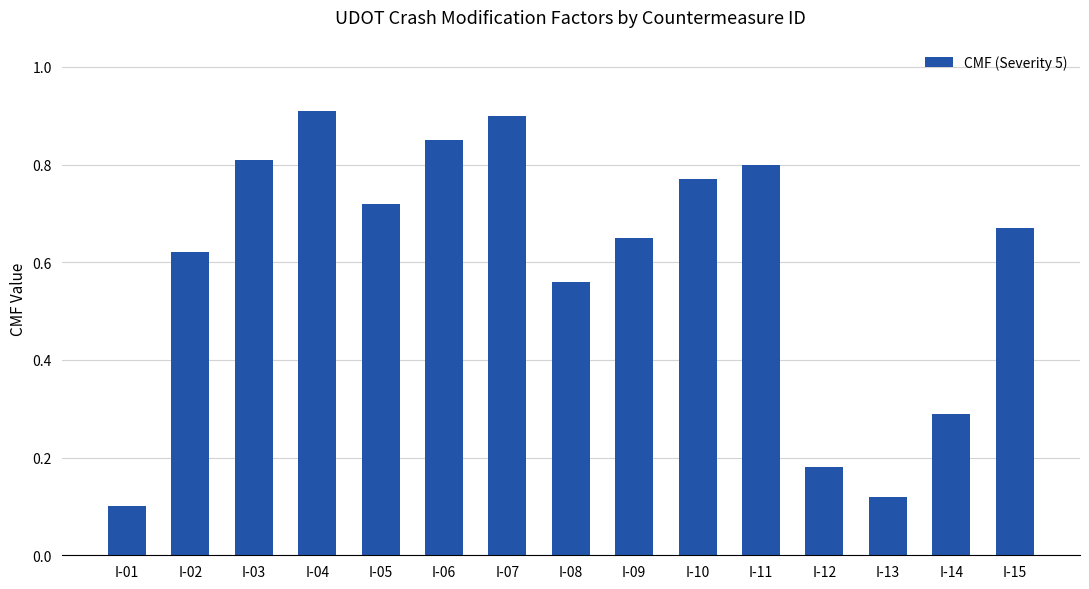

Rank the categories by value from lowest to highest.

I-01, I-13, I-12, I-14, I-08, I-02, I-09, I-15, I-05, I-10, I-11, I-03, I-06, I-07, I-04